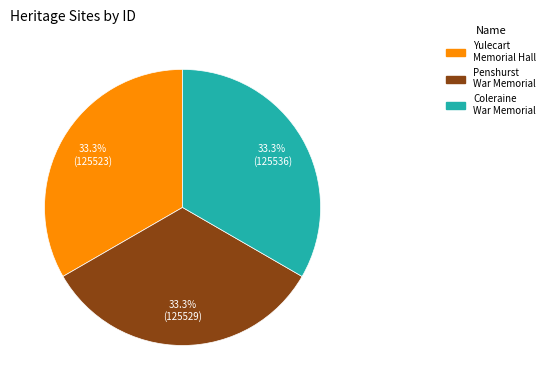

What is the ratio of the value at Penshurst War Memorial to the value at Coleraine War Memorial?

1.0